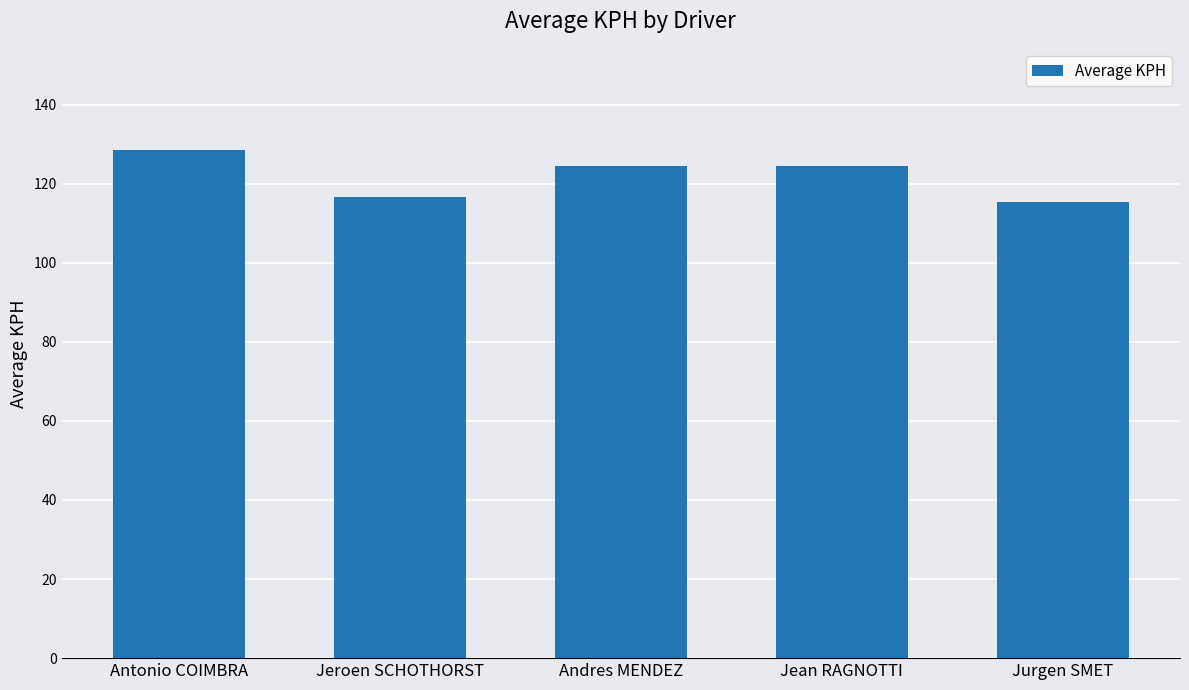

What is the approximate value at Andres MENDEZ?

124.5